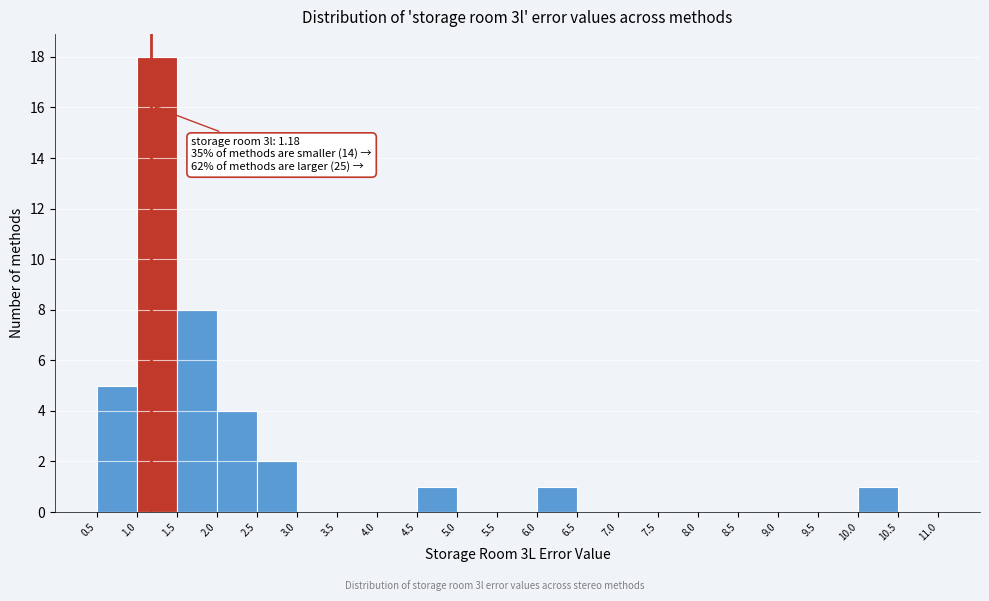

Which range on the x-axis has the tallest bar?

1.0 to 1.5